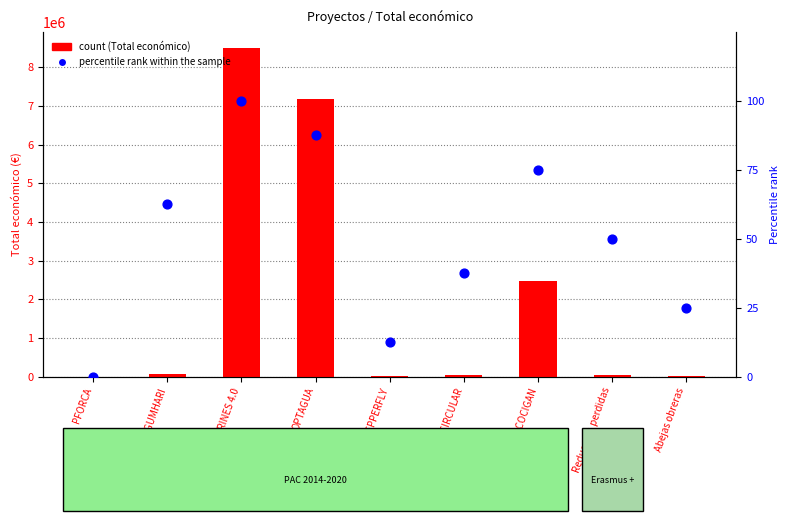

Which series reaches the maximum Y coordinate?

Total economico